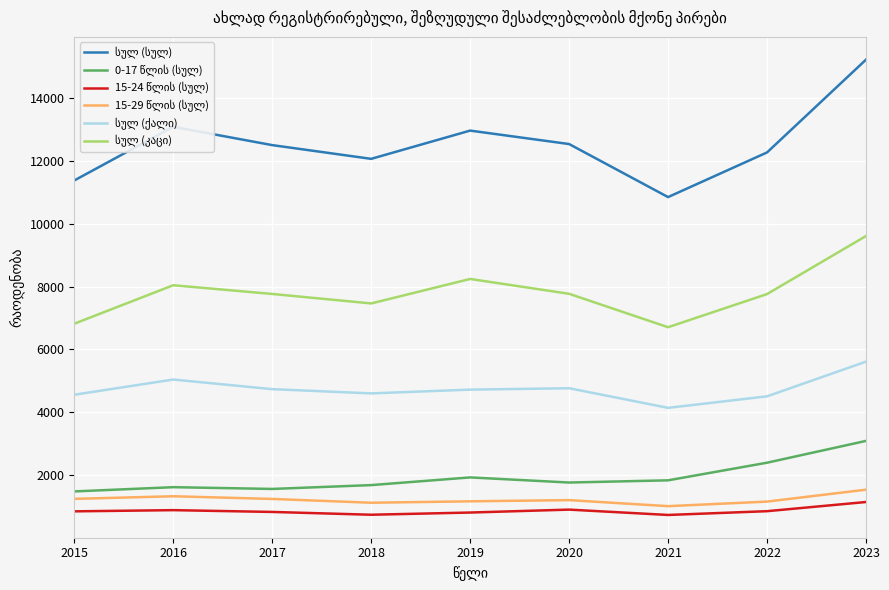

At which category is the sum across all series the highest?

2023